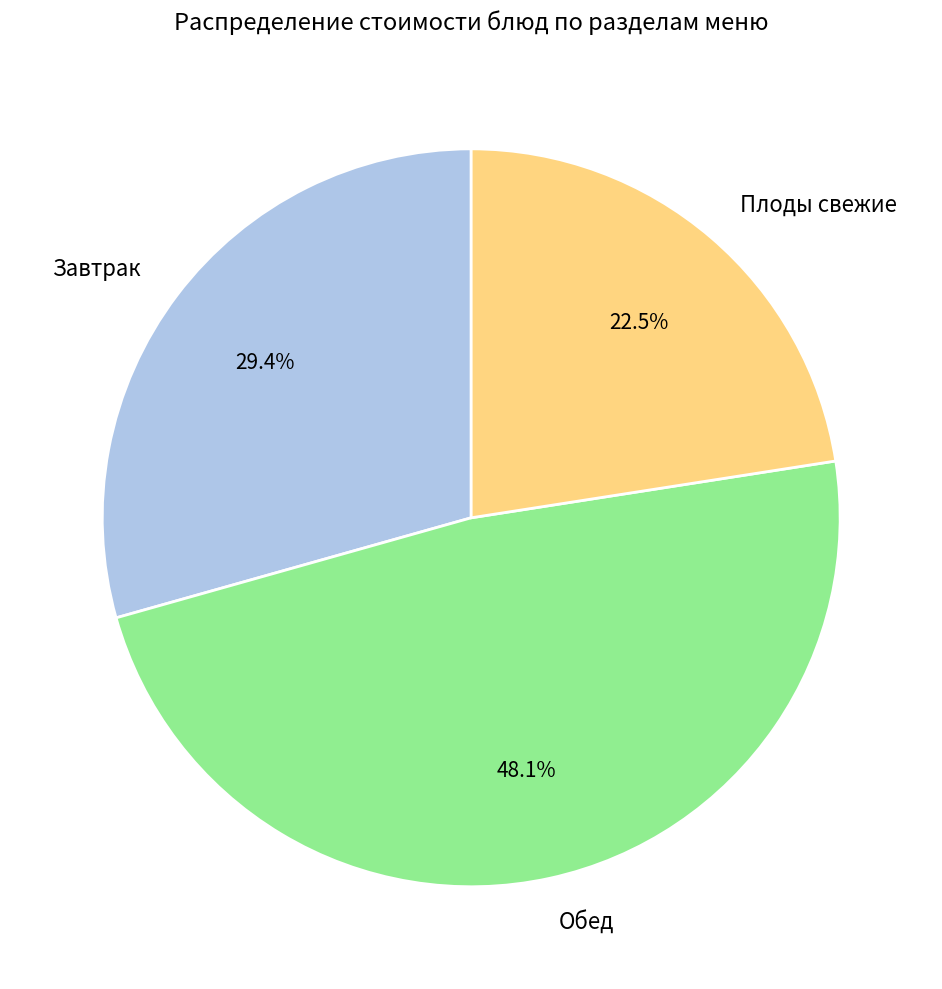

Between Плоды свежие and Обед, which is larger?

Обед